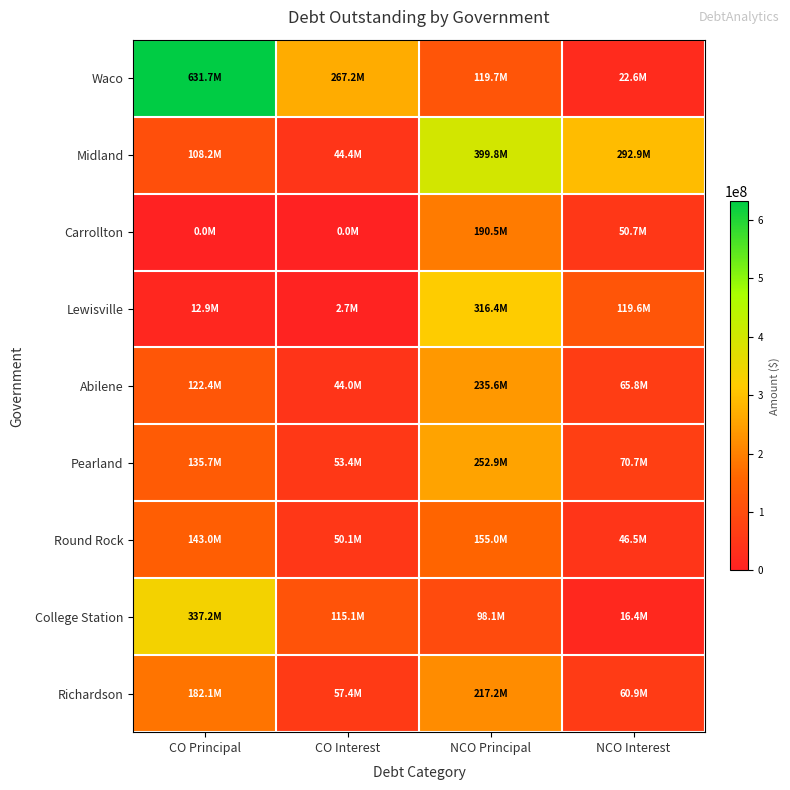

Which has a higher value, NCO Interest or CO Principal?

CO Principal